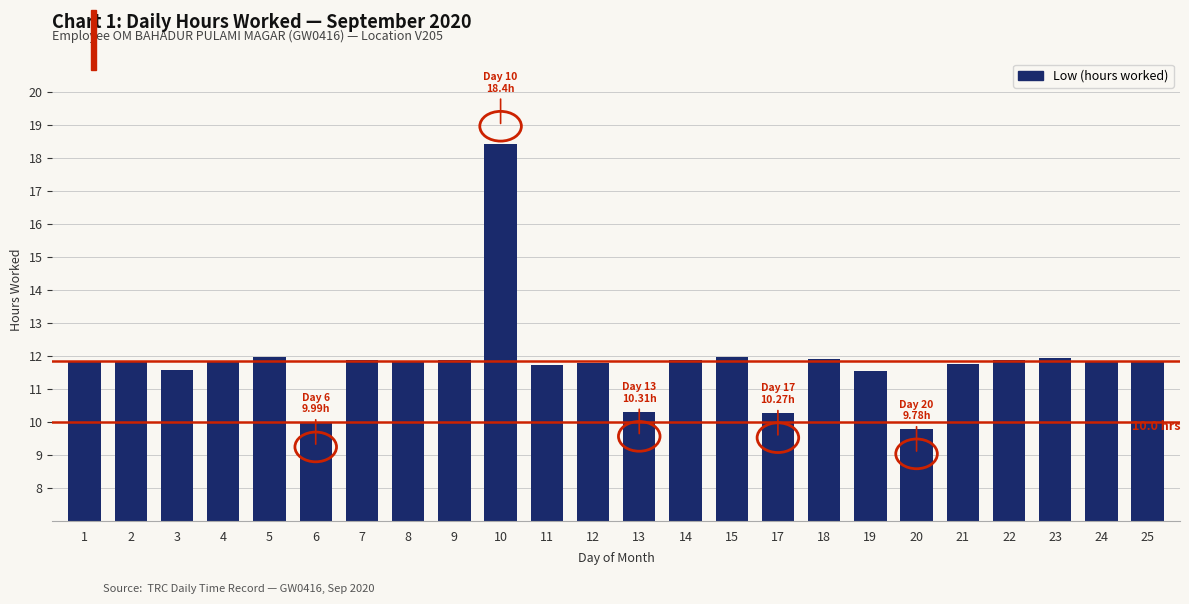

Count the number of values greater than 11.

20